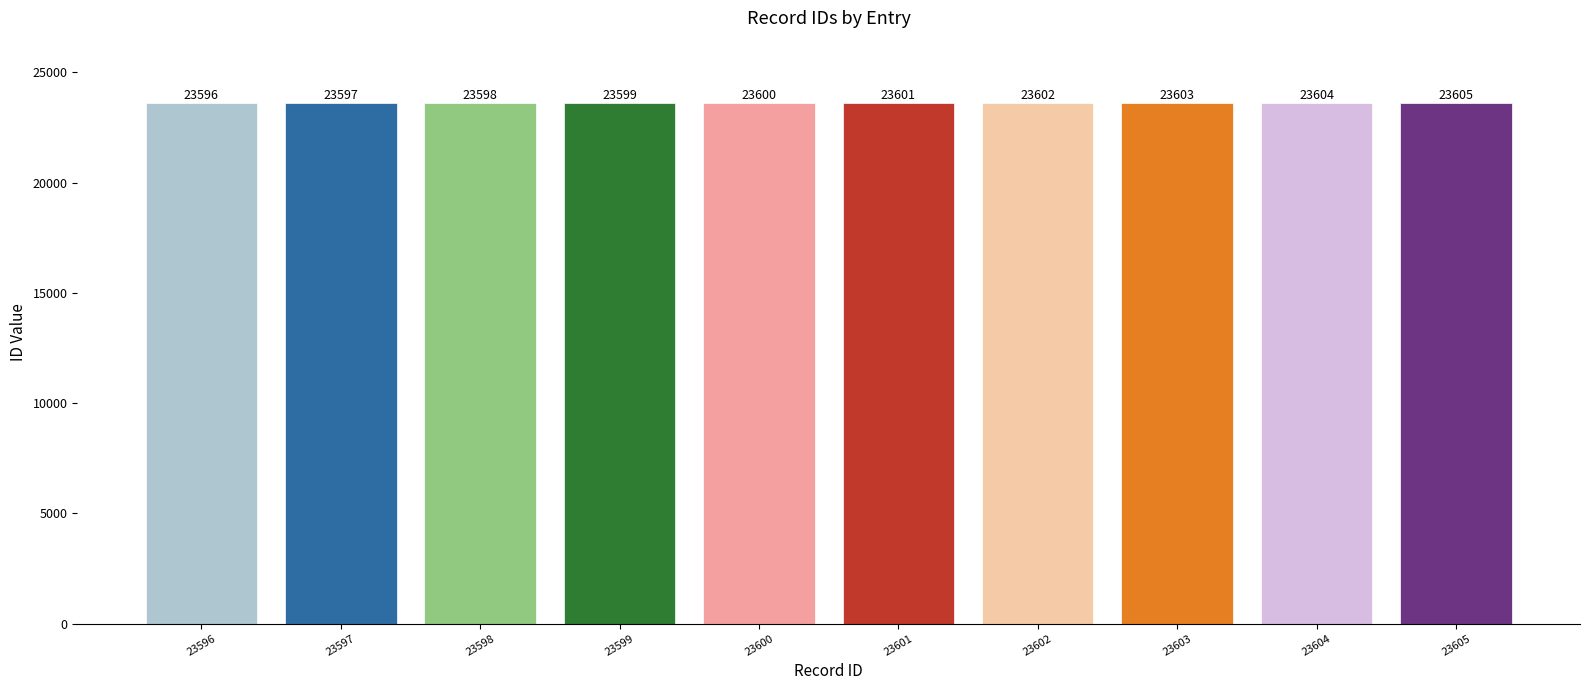

Reading right to left, what are all the values shown in this chart?

23605	23604	23603	23602	23601	23600	23599	23598	23597	23596